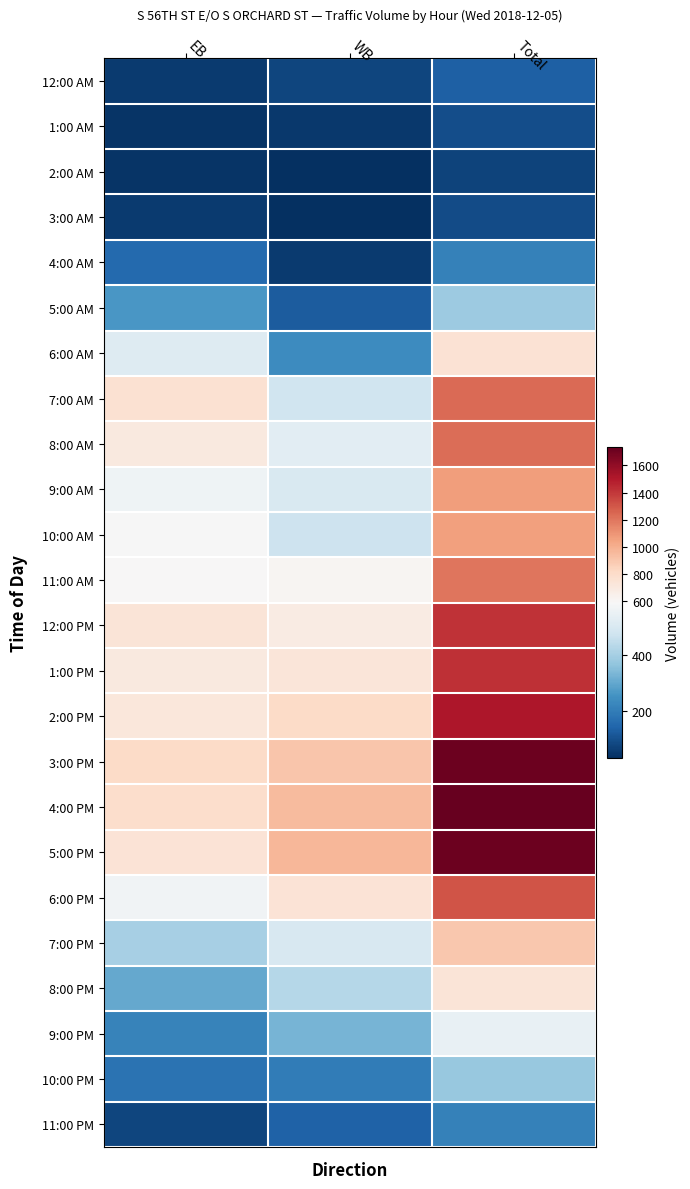

Which label corresponds to the largest value in the chart?

Total